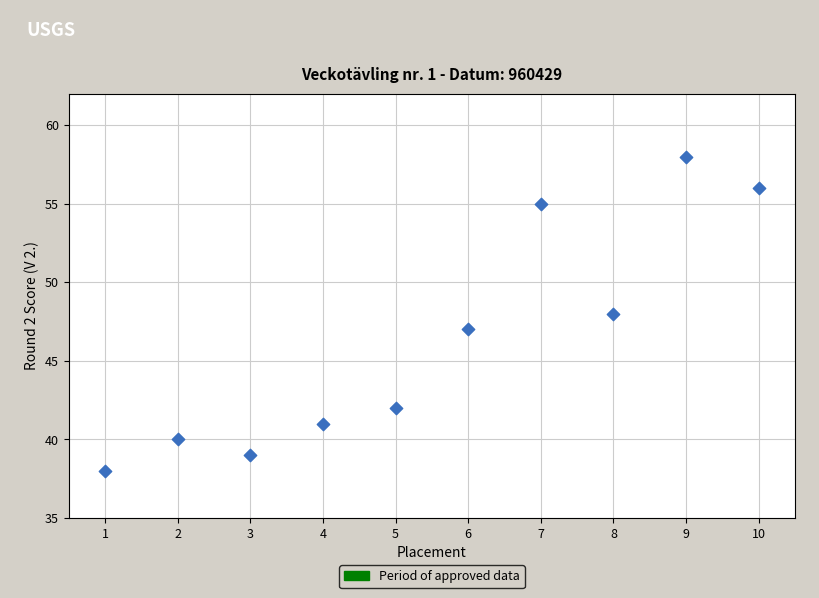

What is the average Y value?

46